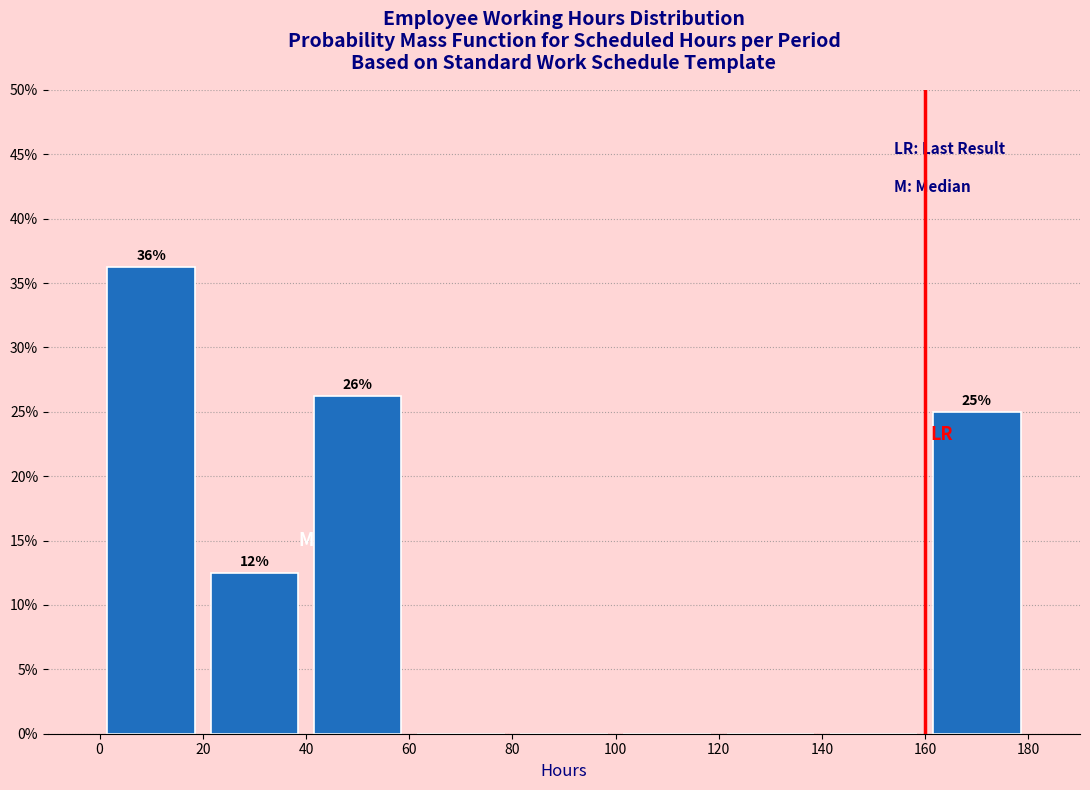

Which range on the x-axis has the tallest bar?

0 to 20